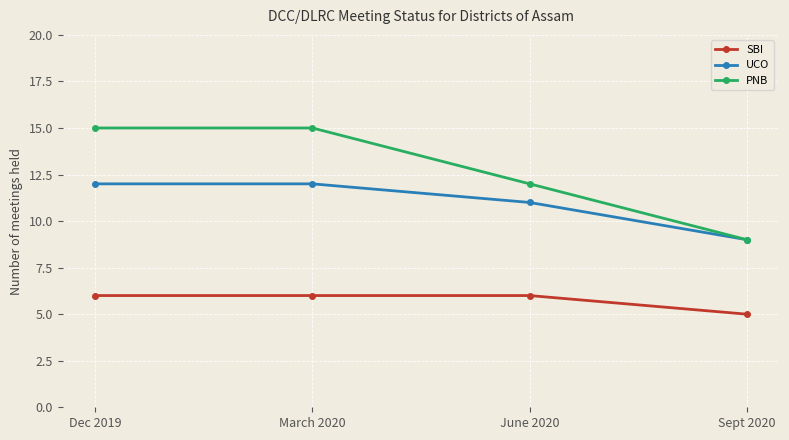

What is the highest value of the SBI series?

6